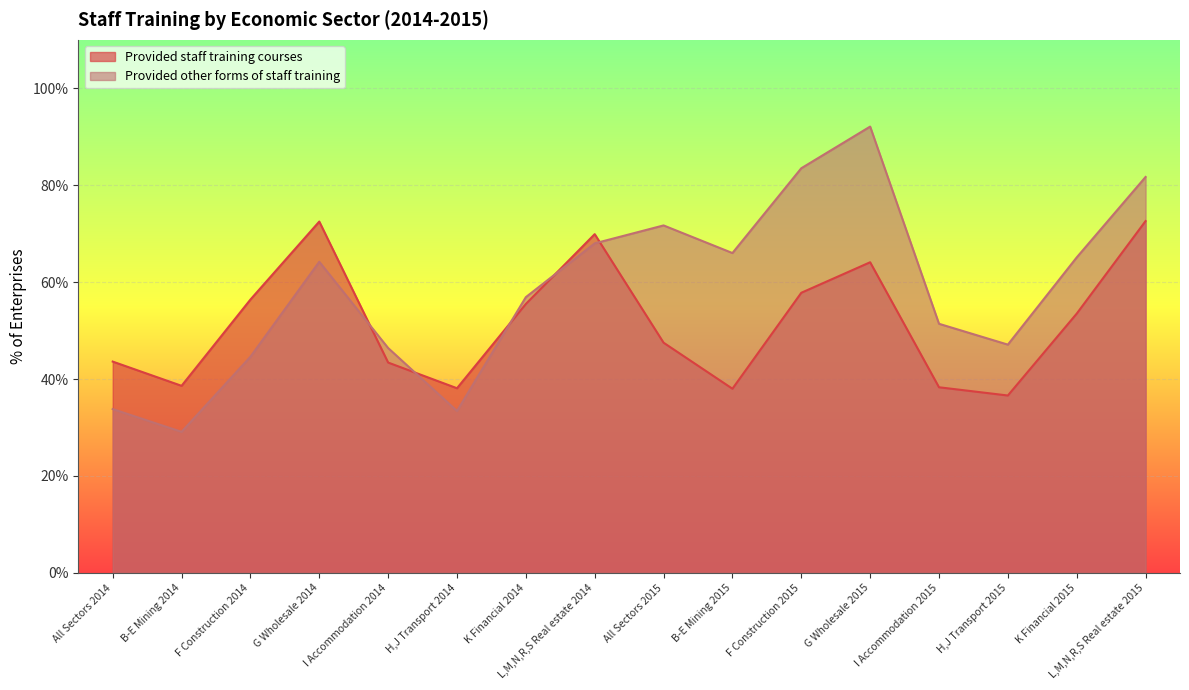

In Provided staff training courses, how many points are higher than both neighbors (excluding endpoints)?

3